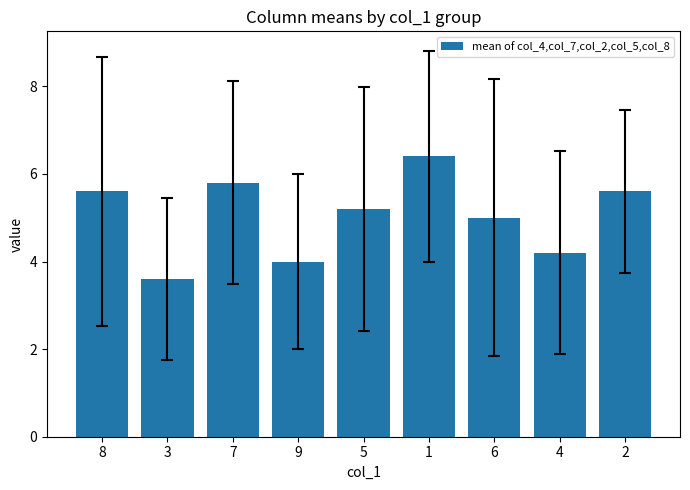

What is the change in value from 3 to 9?

+0.4